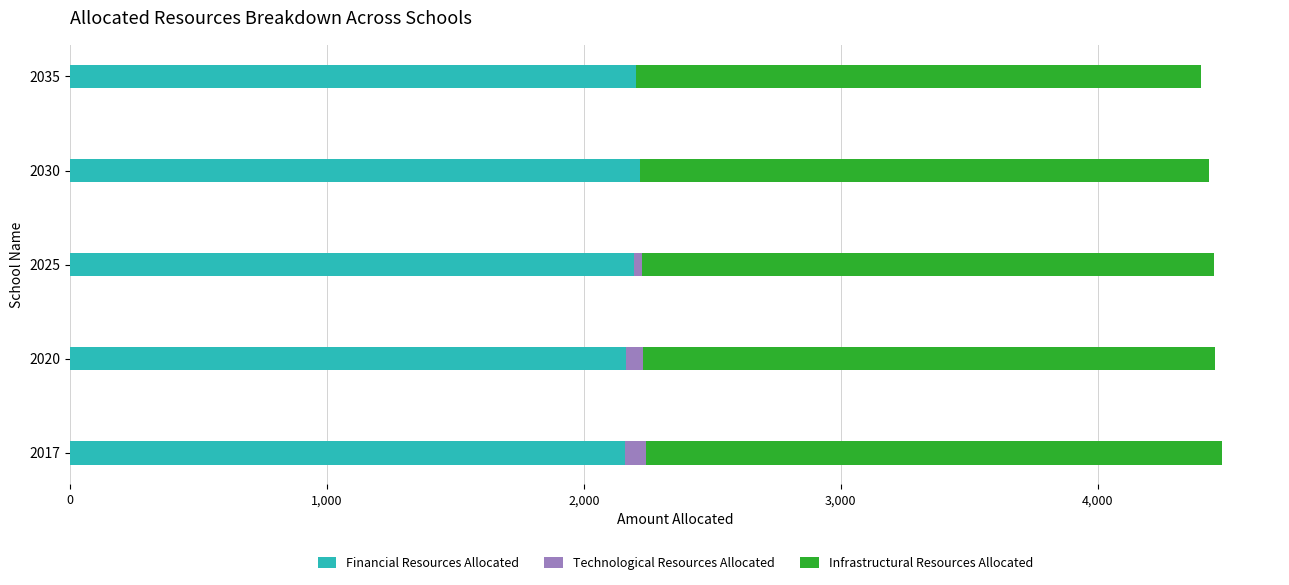

Is it true that Financial Resources Allocated equals 2217 at 2030?

True